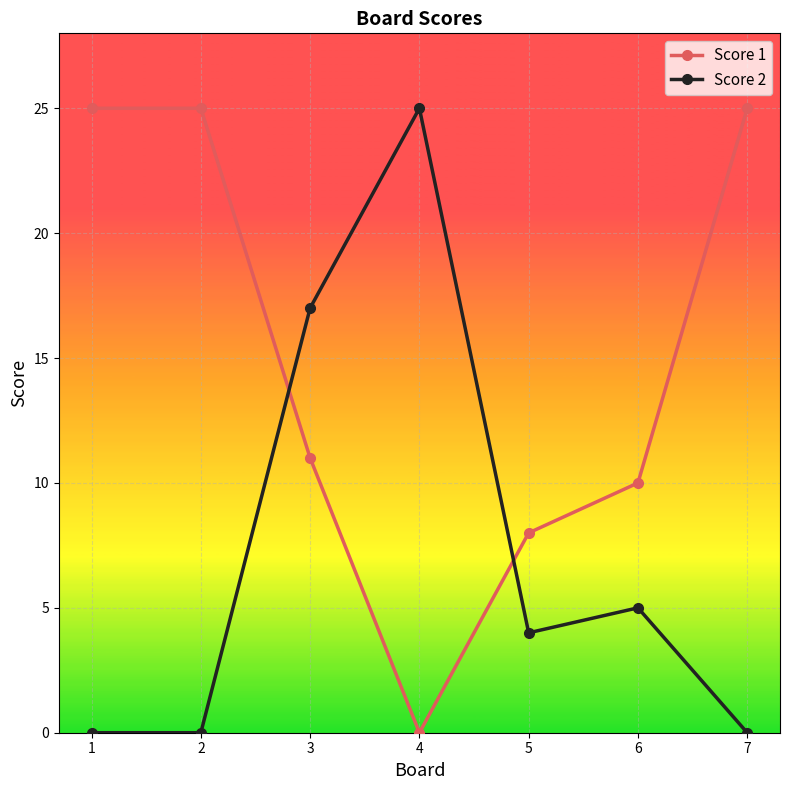

Reading right to left, extract all data points from this chart.

Score 1: 25	10	8	0	11	25	25
Score 2: 0	5	4	25	17	0	0